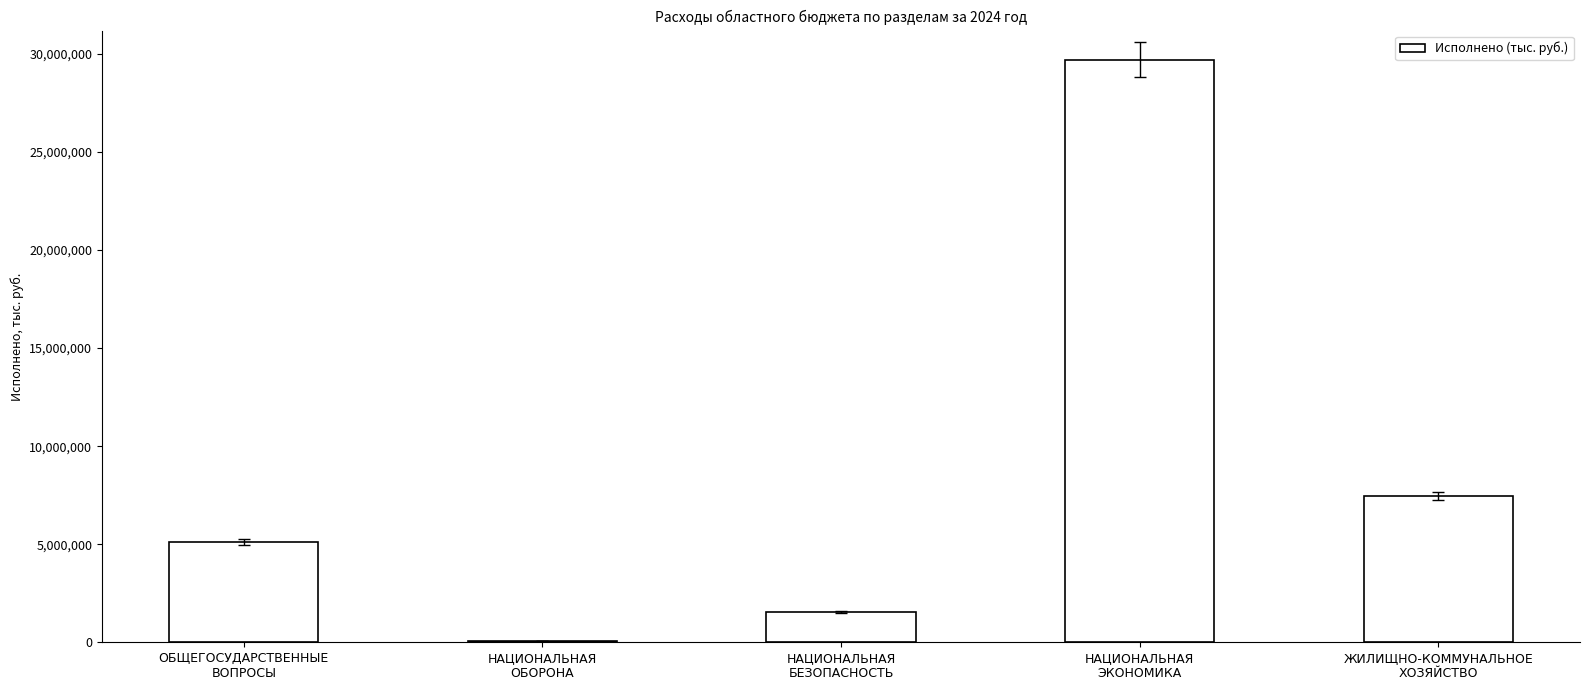

Count the number of values greater than 5114837.

3